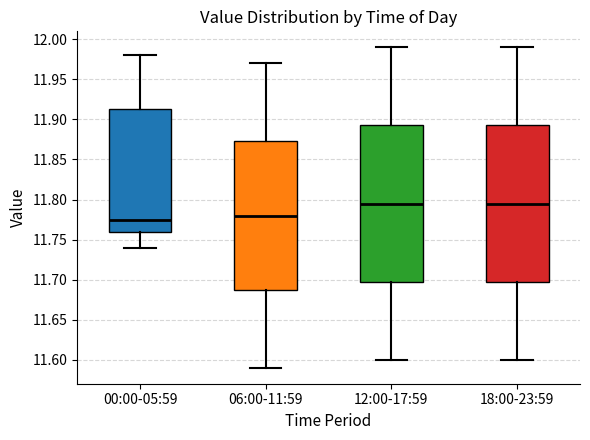

Reading left to right, transcribe this box plot: for each box, give where its median line is, the range the box spans, and where its two whiskers end, as read against the y-axis. The values are not printed on the chart, so give them approximately, as read against the axis.

00:00-05:59: median 11.775, box 11.760 to 11.915, whiskers 11.740 to 11.980
06:00-11:59: median 11.780, box 11.690 to 11.875, whiskers 11.590 to 11.970
12:00-17:59: median 11.795, box 11.700 to 11.895, whiskers 11.600 to 11.990
18:00-23:59: median 11.795, box 11.700 to 11.895, whiskers 11.600 to 11.990